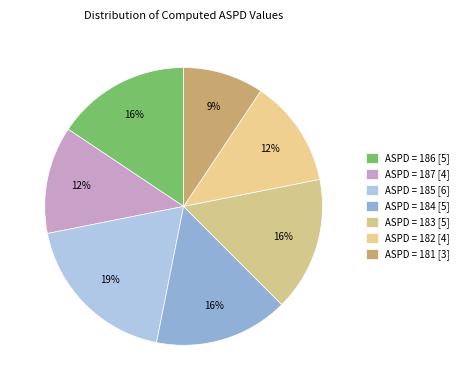

How many slices are in this pie chart?

7